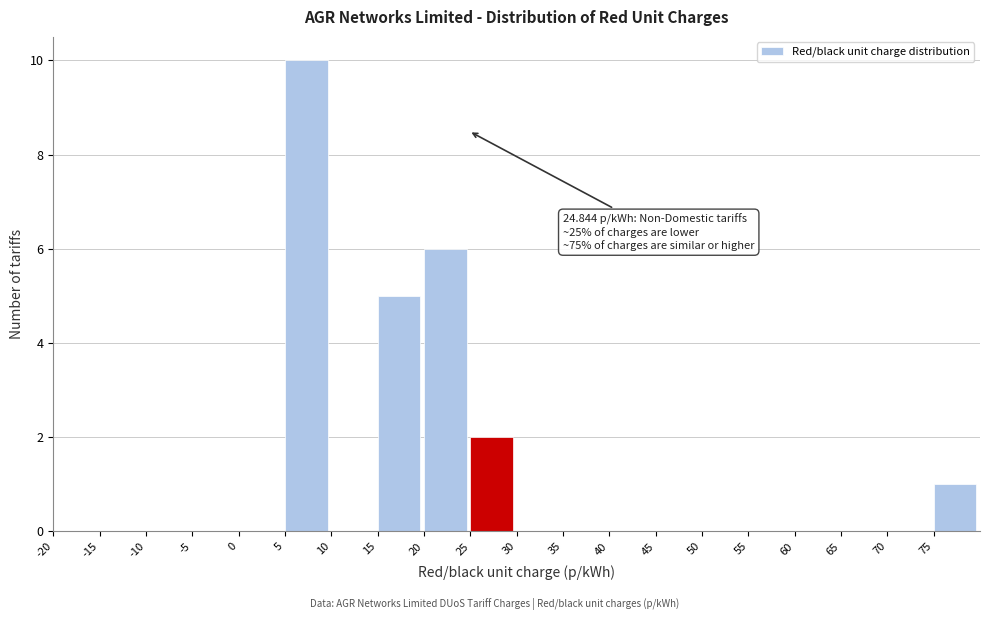

Over which range of the x-axis is the bar tallest?

5 to 10